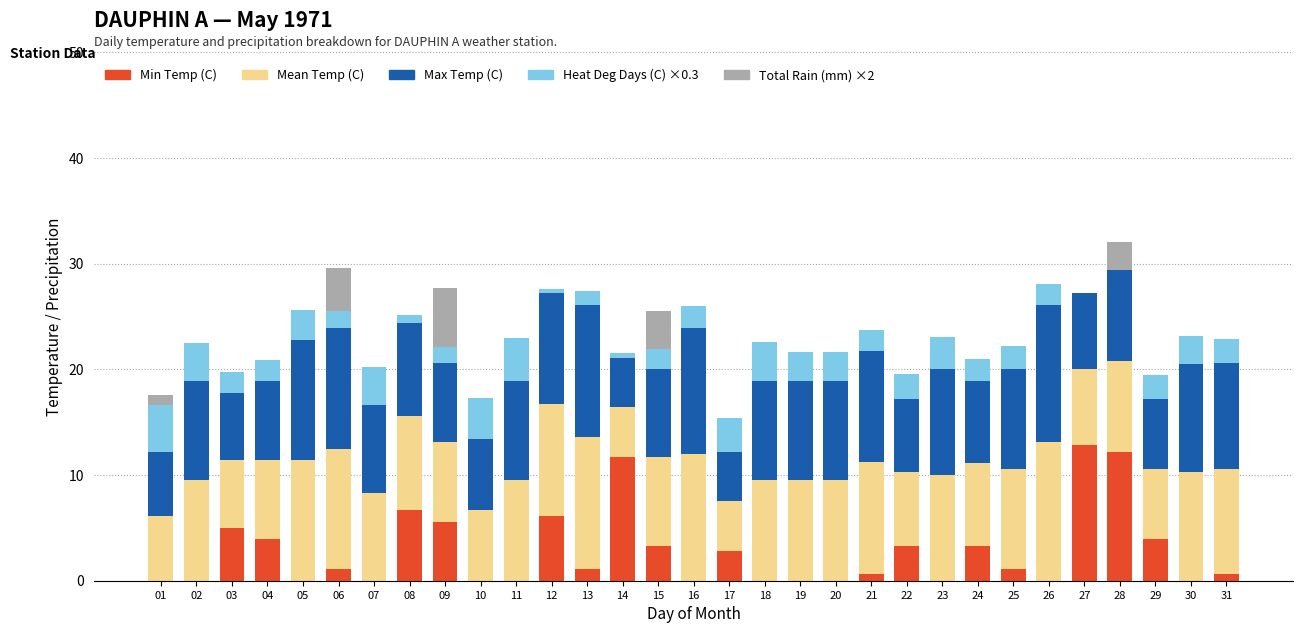

What is the total value across all series at 19?

21.6